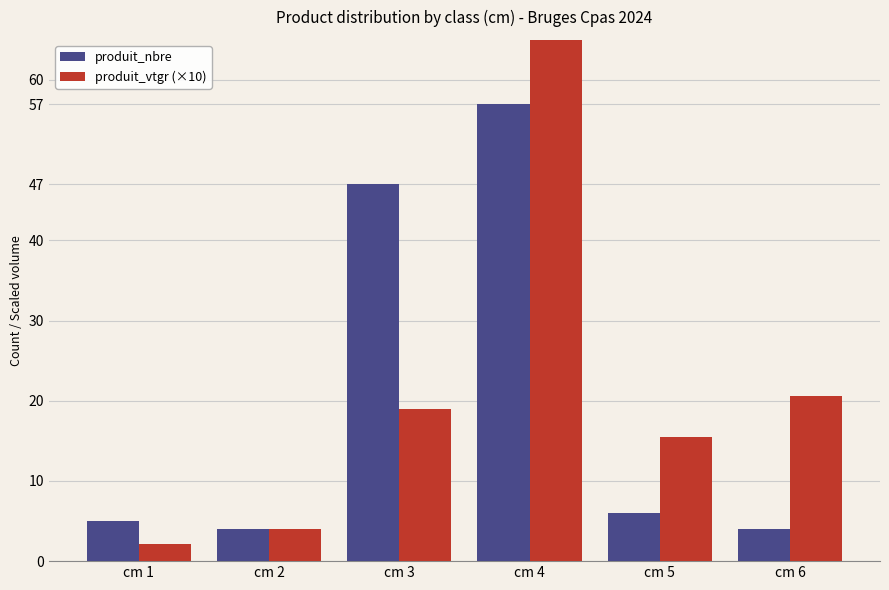

What is the difference between the maximum and minimum values in the produit_vtgr (×10) series?

65.8